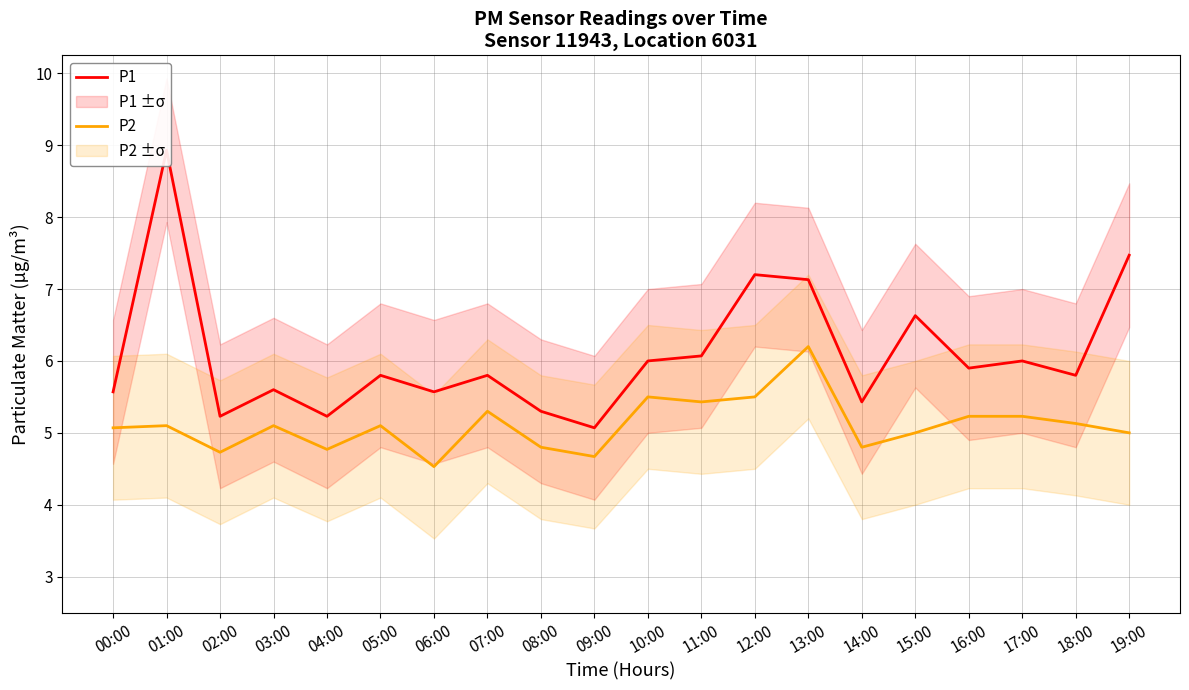

Which category has the lowest value in the P1 series?

09:00